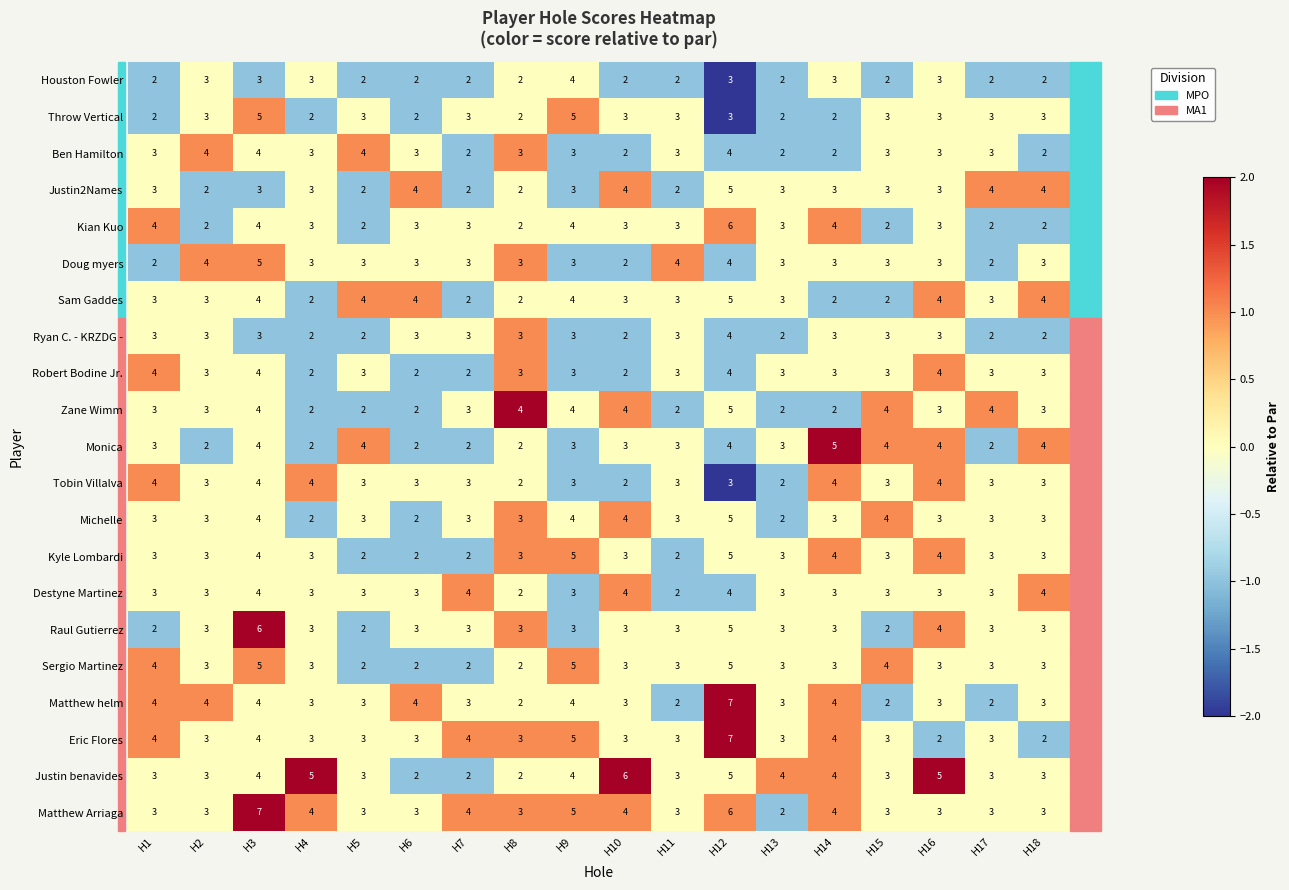

What is the spread (max minus min) of values at H12?

4